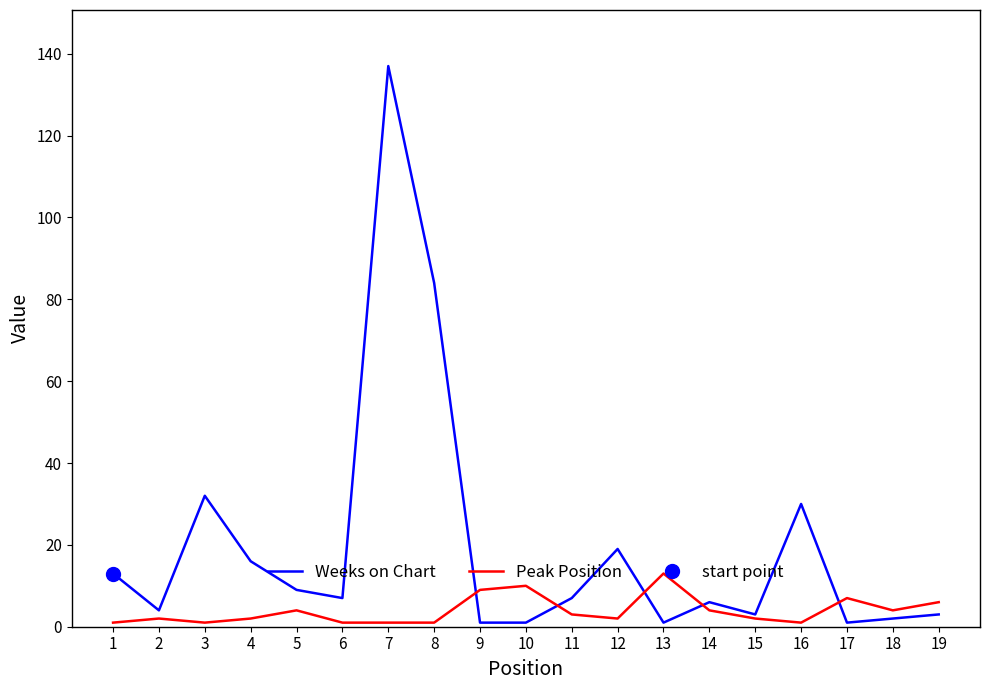

Which series ends up on top after the final intersection of Weeks on Chart and Peak Position?

Peak Position